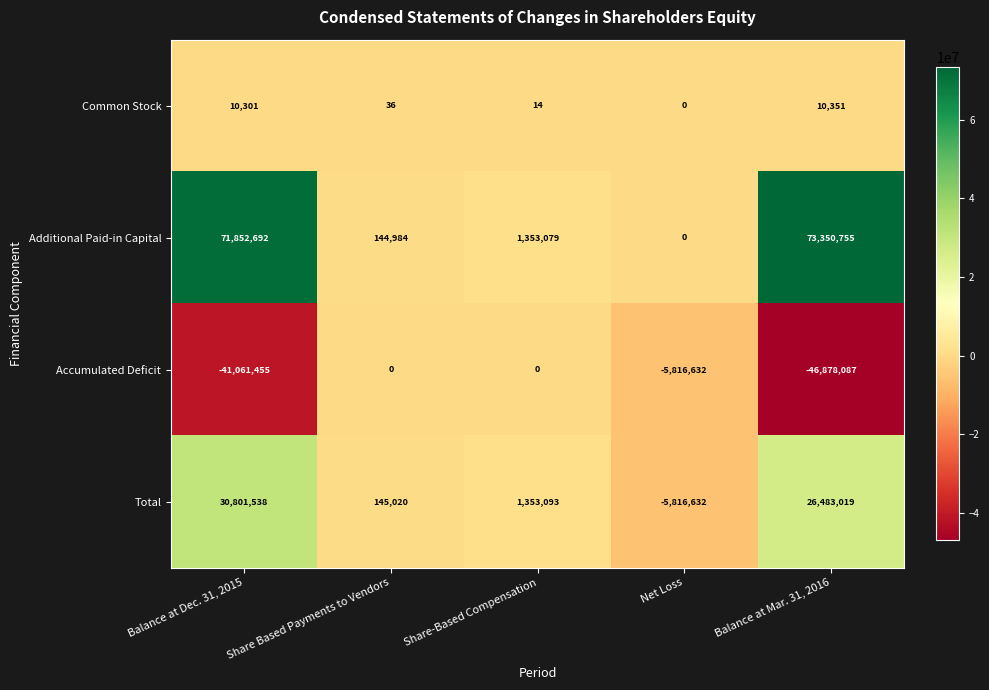

List the series in order of their peak value, lowest first.

Accumulated Deficit, Common Stock, Total, Additional Paid-in Capital